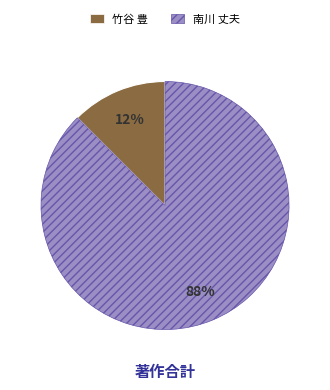

To the nearest percent, what is the average slice percentage?

50%